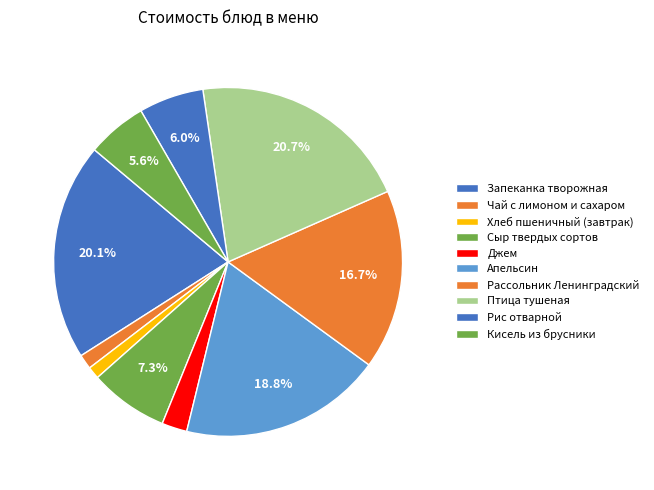

Count the number of slices in the pie.

10